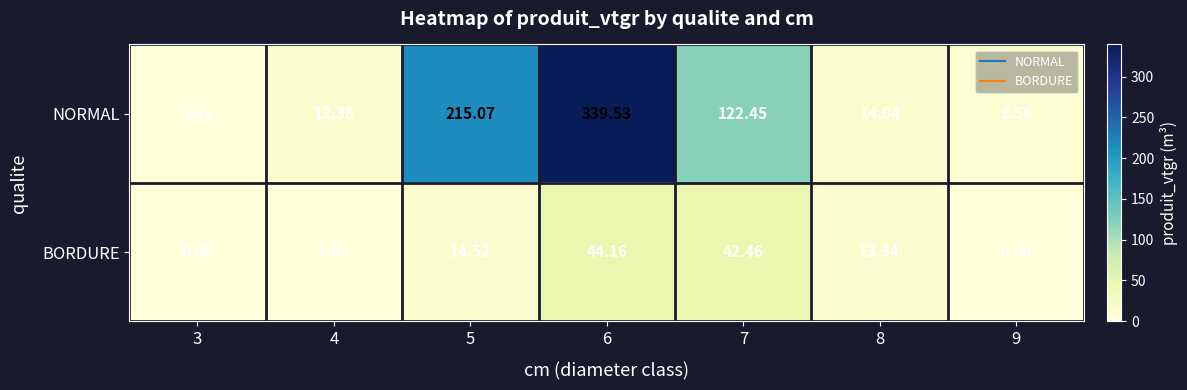

Which series has the largest total across all categories?

NORMAL